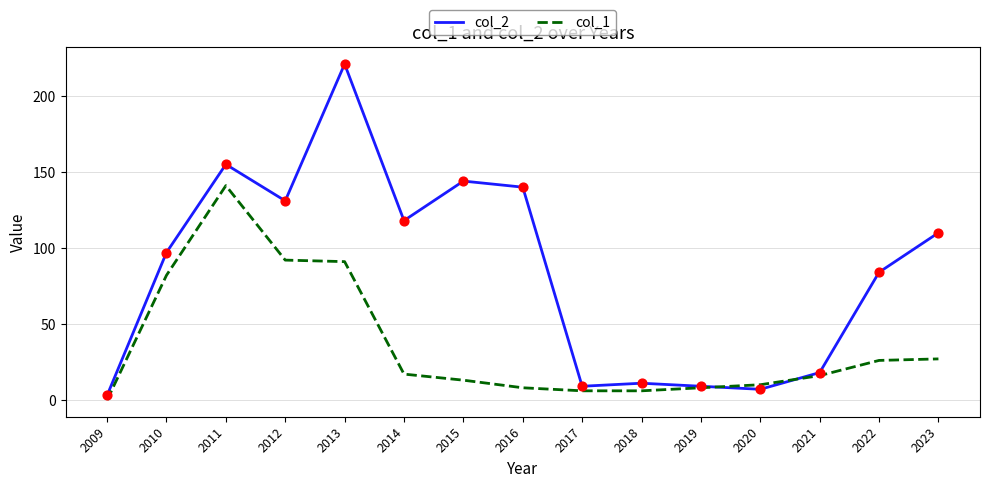

What is the spread (max minus min) of values at 2014?

101